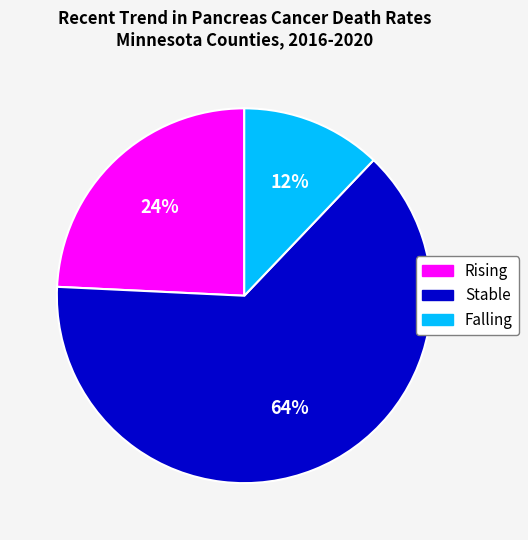

Which category has the smallest portion of the pie?

Falling